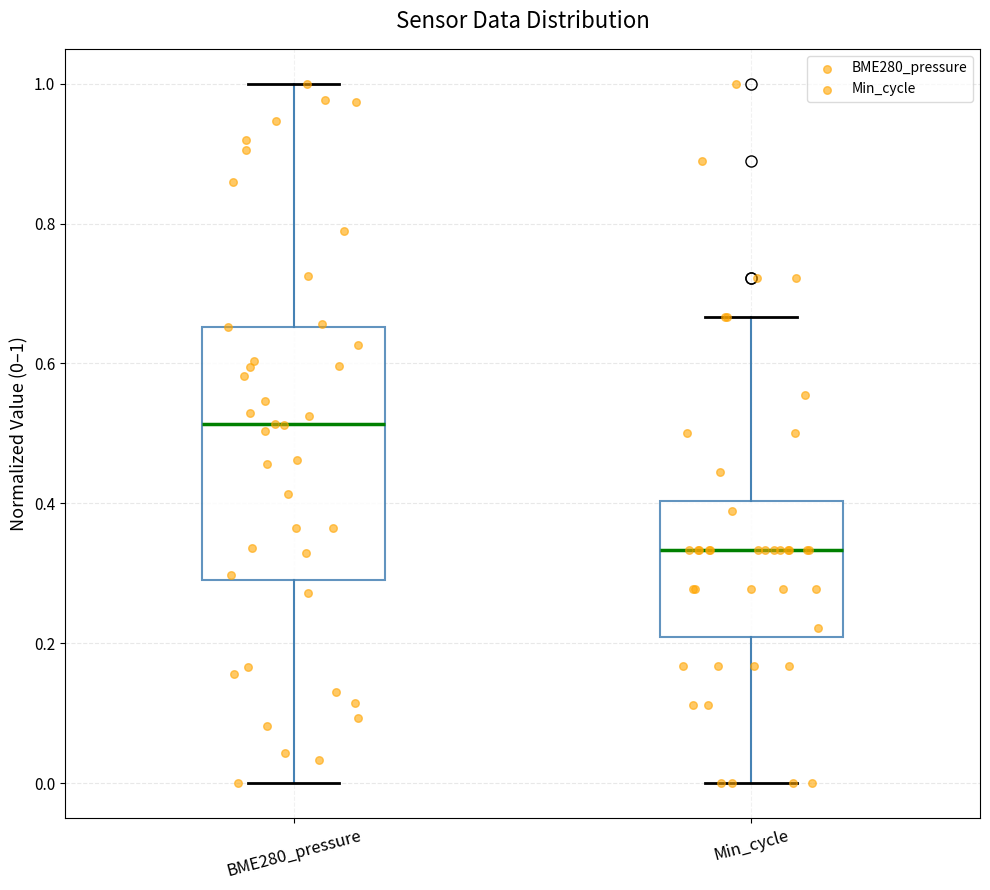

Reading left to right, transcribe this box plot: for each box, give where its median line is, the range the box spans, and where its two whiskers end, as read against the y-axis. The values are not printed on the chart, so give them approximately, as read against the axis.

BME280_pressure: median 0.52, box 0.30 to 0.66, whiskers 0.00 to 1.00
Min_cycle: median 0.34, box 0.20 to 0.40, whiskers 0.00 to 0.66